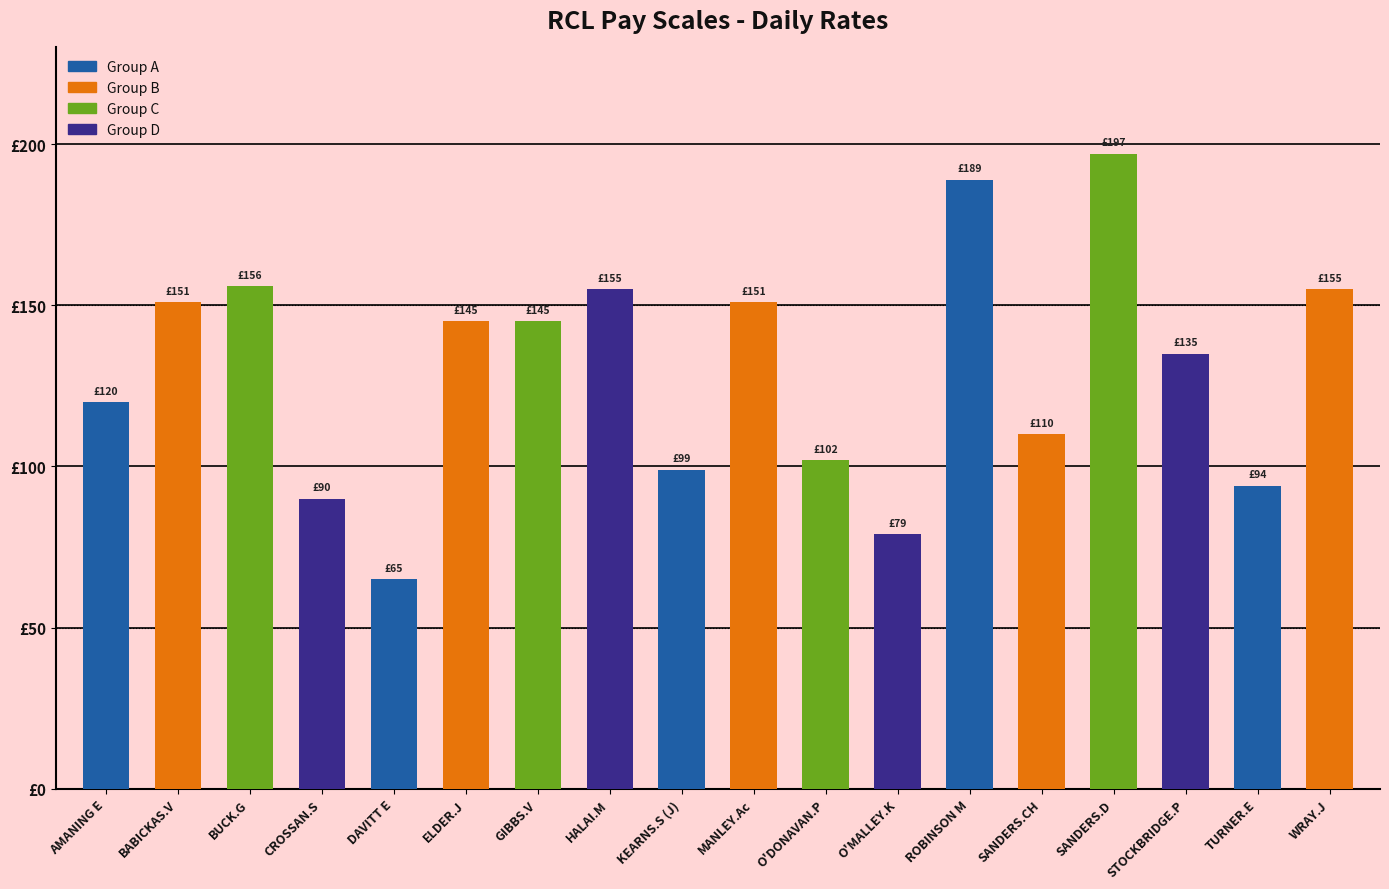

Reading left to right, what are all the values shown in this chart?

120	151	156	90	65	145	145	155	99	151	102	79	189	110	197	135	94	155